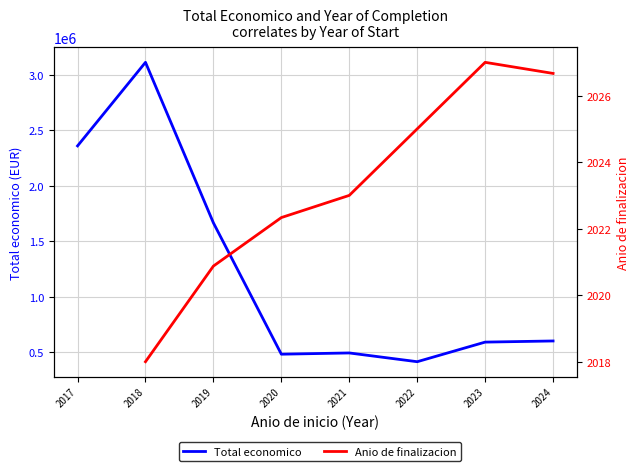

True or false: Anio de finalizacion and Total economico cross at least once.

False